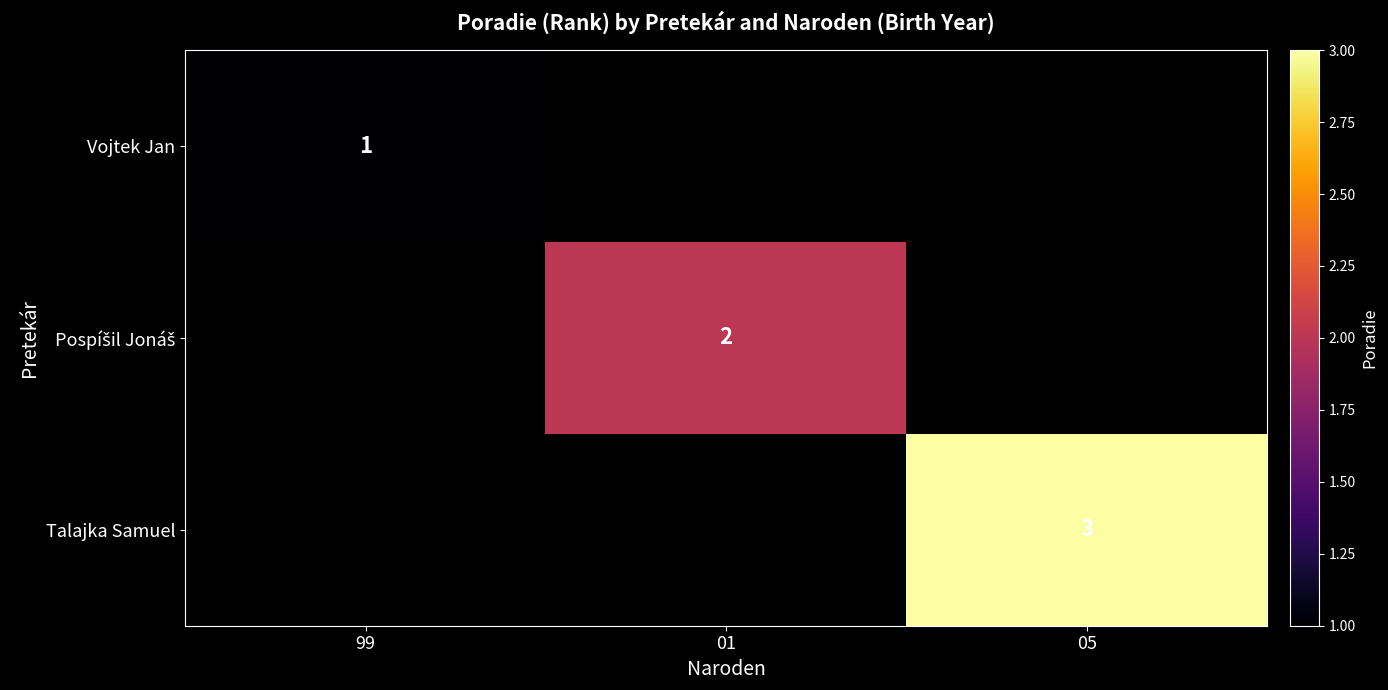

True or false: Talajka Samuel has a value of 2 at 05.

False